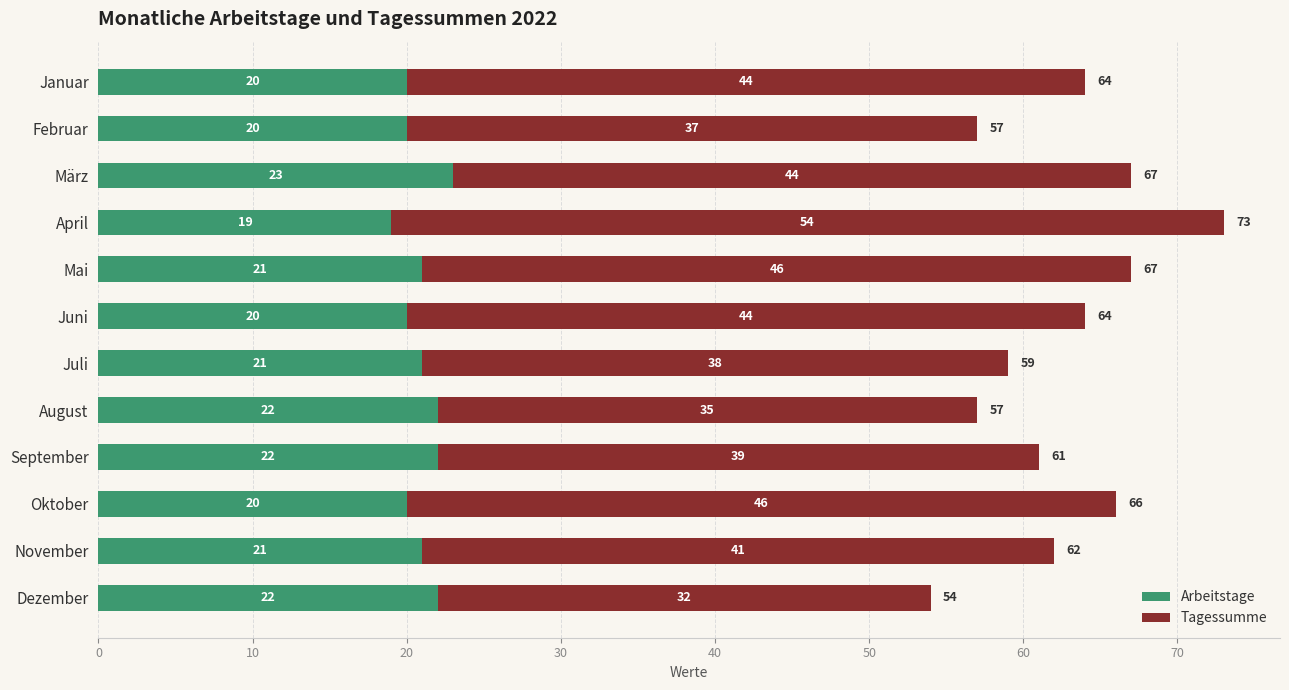

What is the average value of the Arbeitstage series?

21